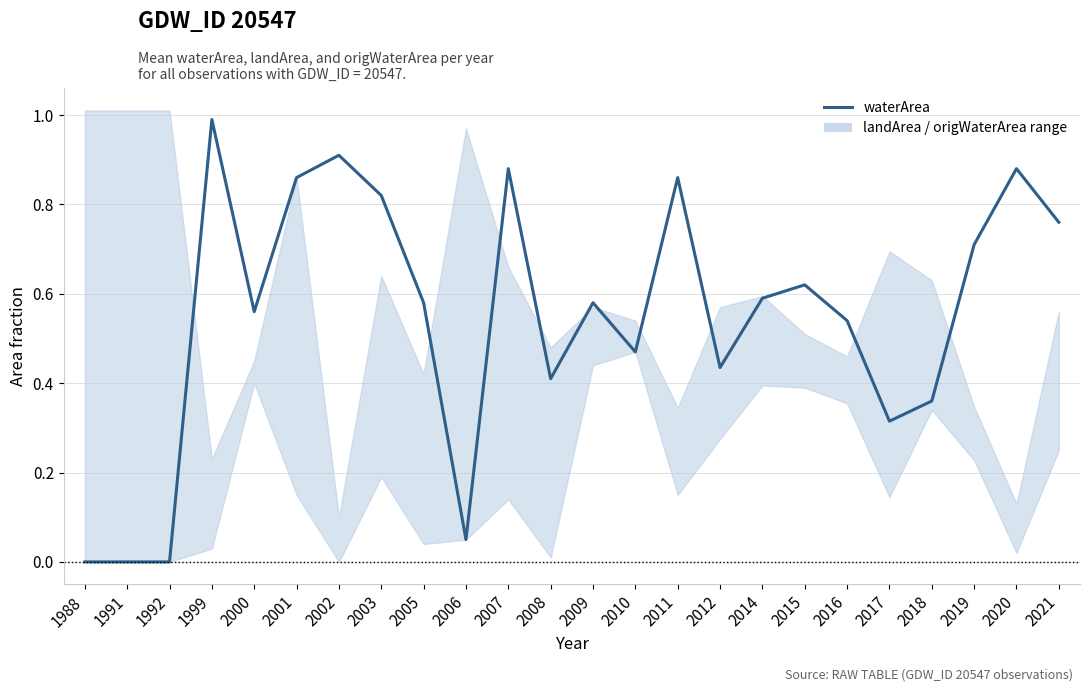

At which label is the value closest to 0?

1988